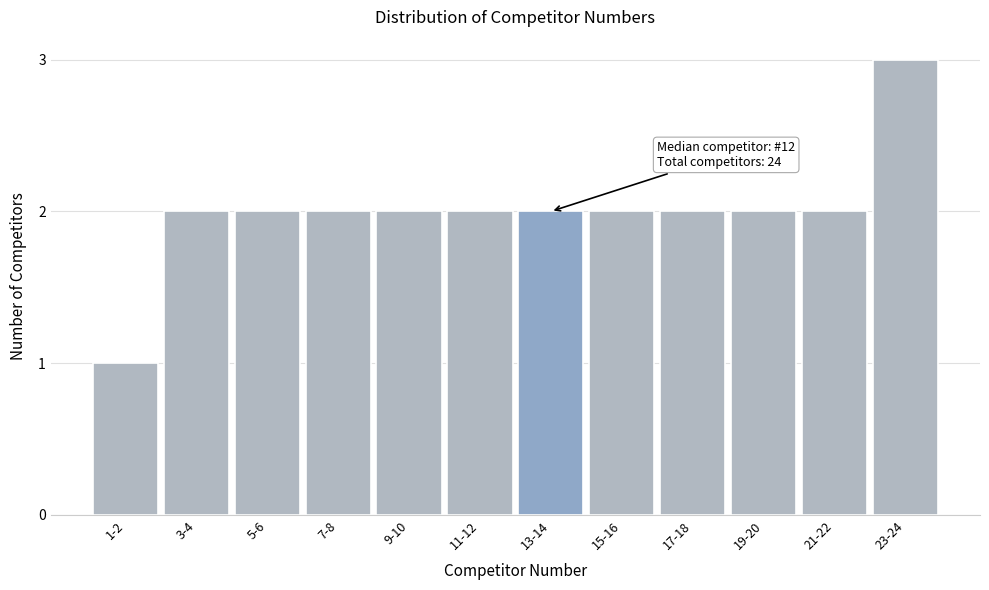

Reading right to left, what are all the values shown in this chart?

23-24=3	21-22=2	19-20=2	17-18=2	15-16=2	13-14=2	11-12=2	9-10=2	7-8=2	5-6=2	3-4=2	1-2=1